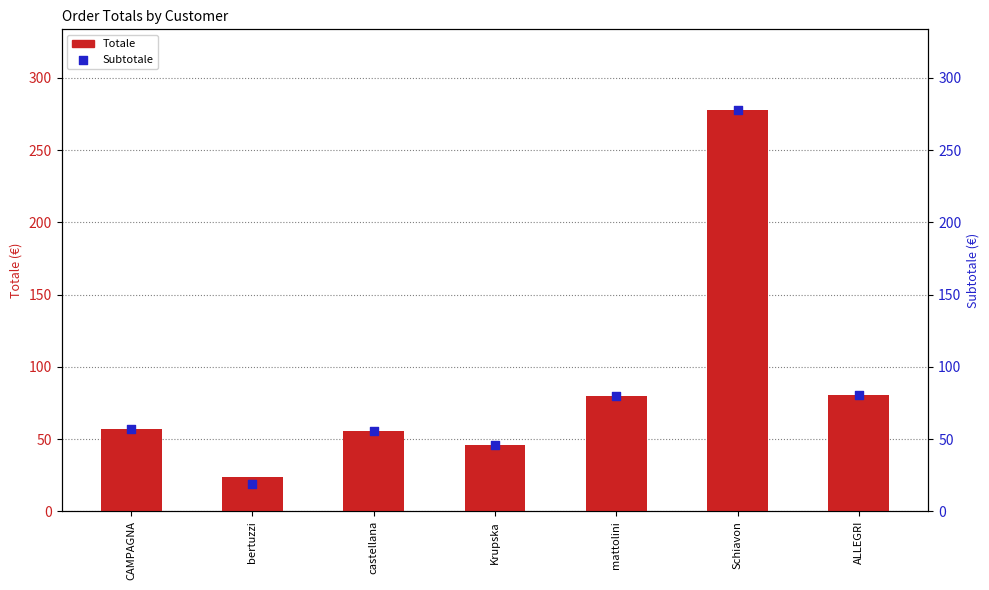

What are all the series names shown in the legend?

Totale, Subtotale